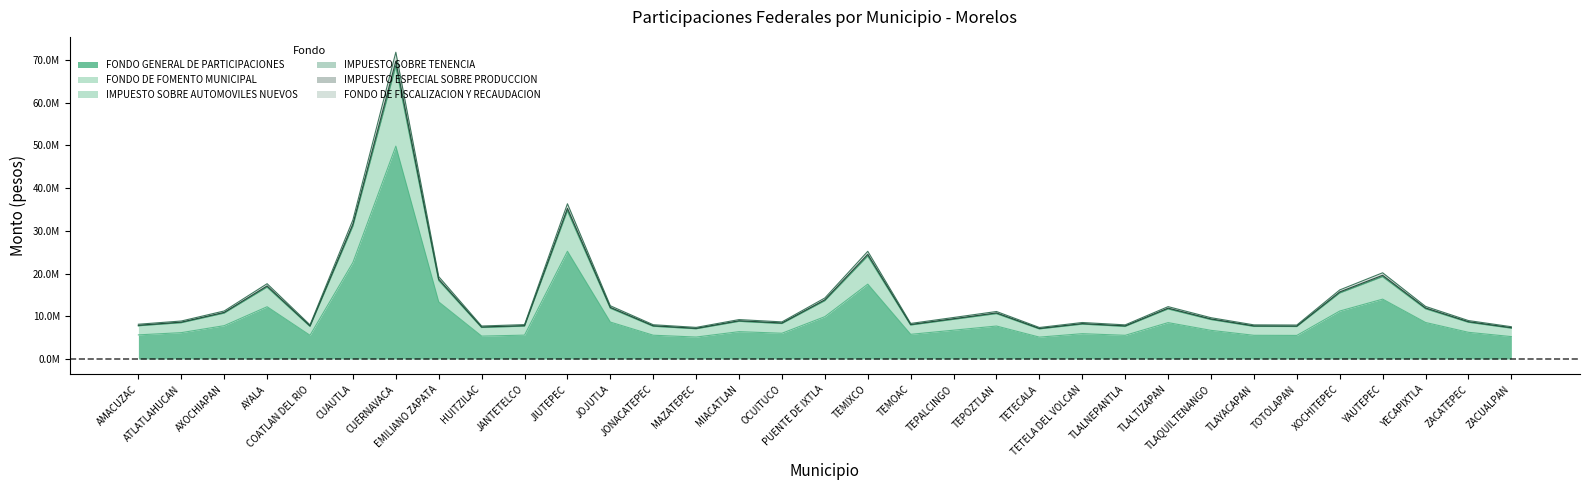

How many interior local valleys does the IMPUESTO ESPECIAL SOBRE PRODUCCION series have?

8